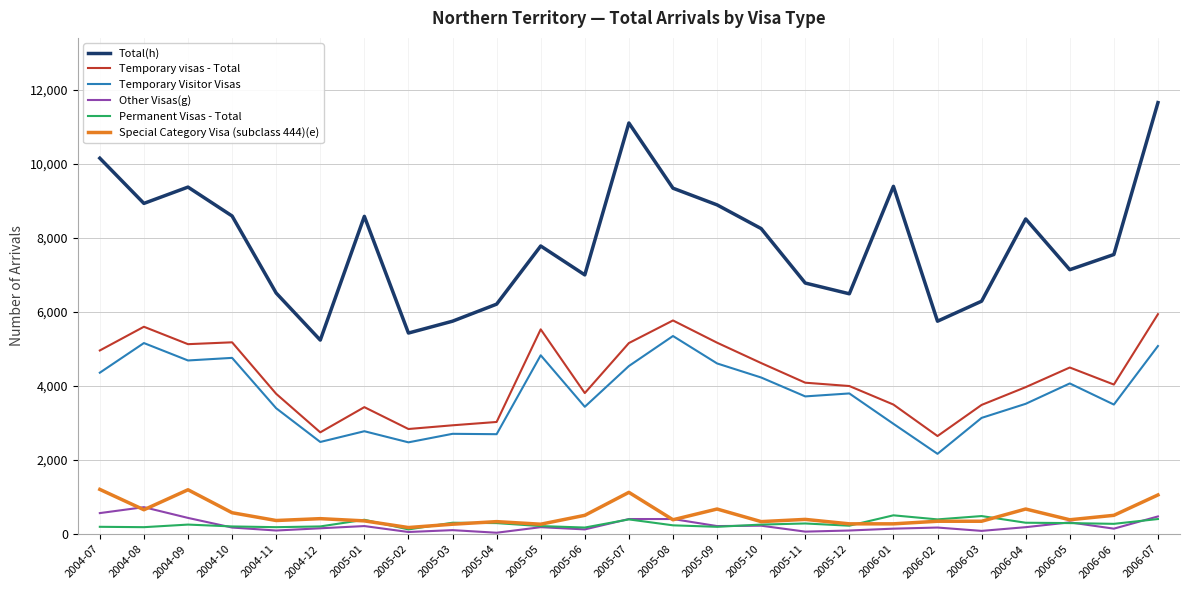

What is the maximum value for Permanent Visas - Total?

510